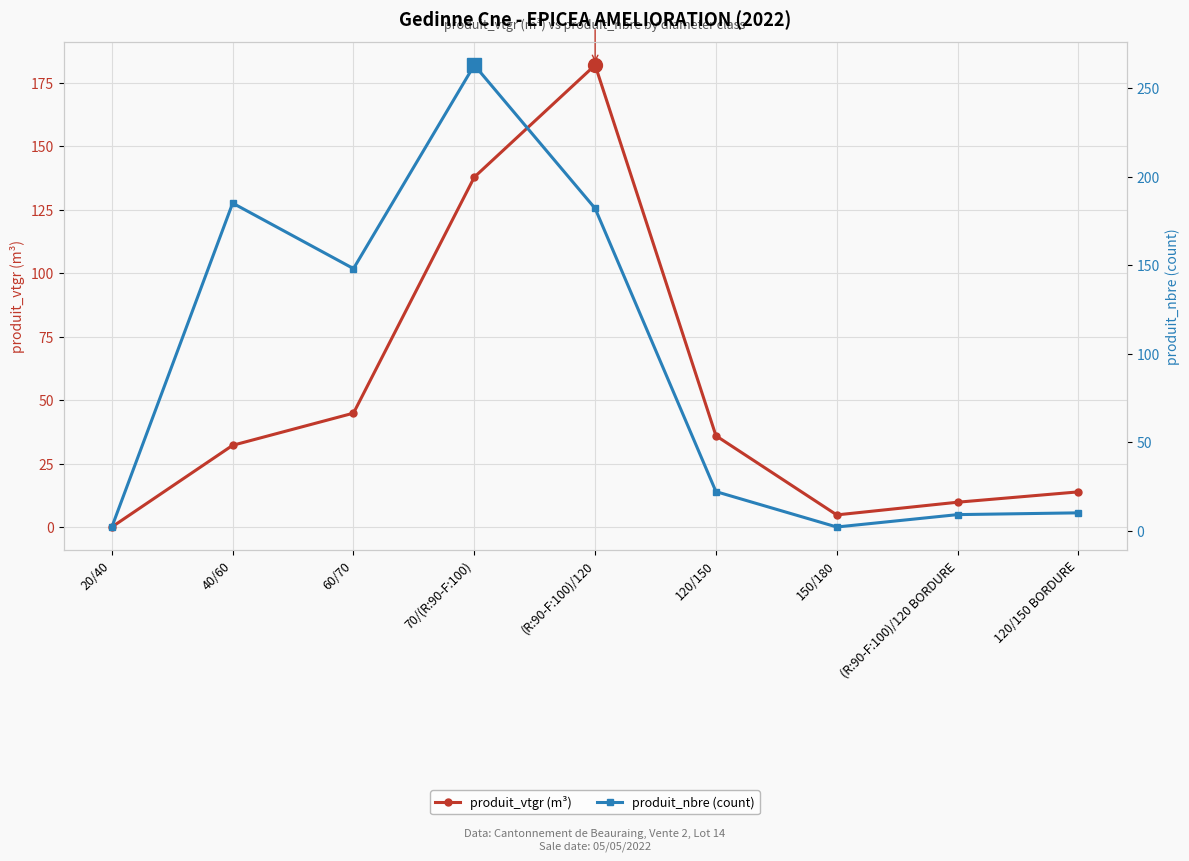

Between 70/(R:90-F:100) and (R:90-F:100)/120 BORDURE, which series saw the biggest shift?

produit_nbre (count)